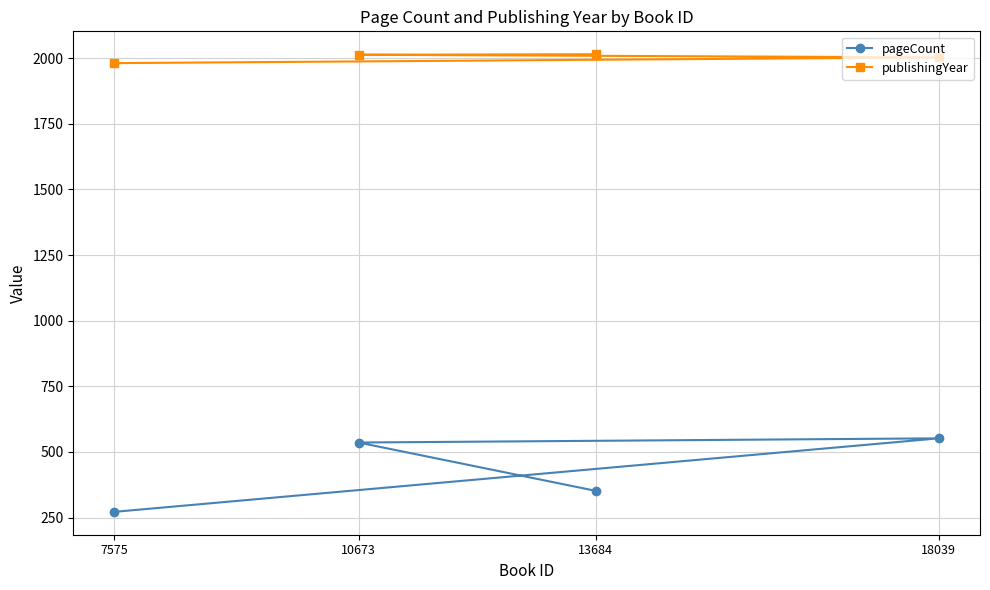

True or false: publishingYear and pageCount cross at least once.

False